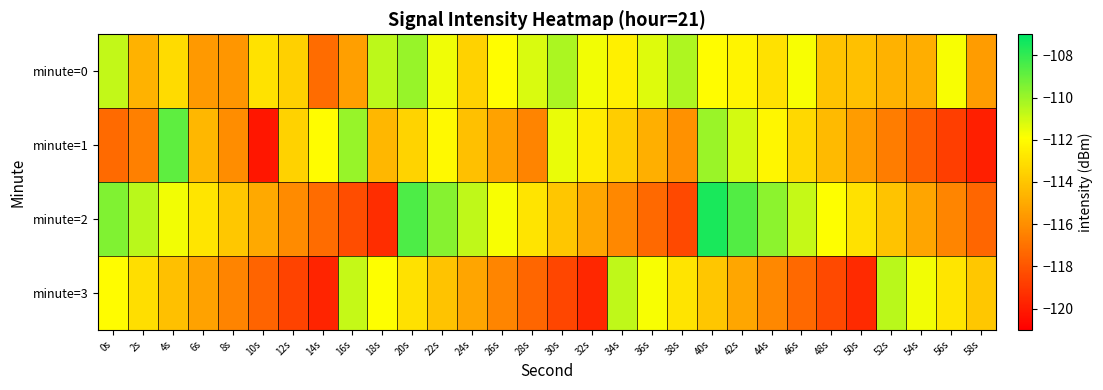

What is the total value across all series at 10s?

-465.6